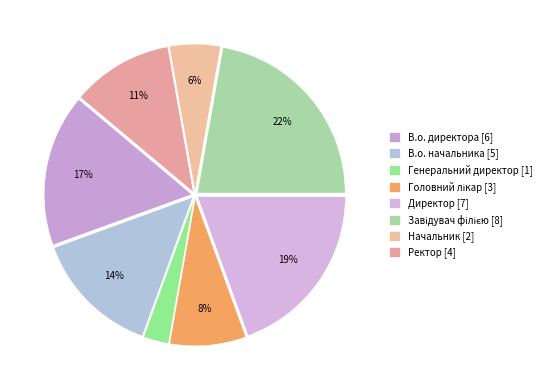

Does any single category account for the majority?

No